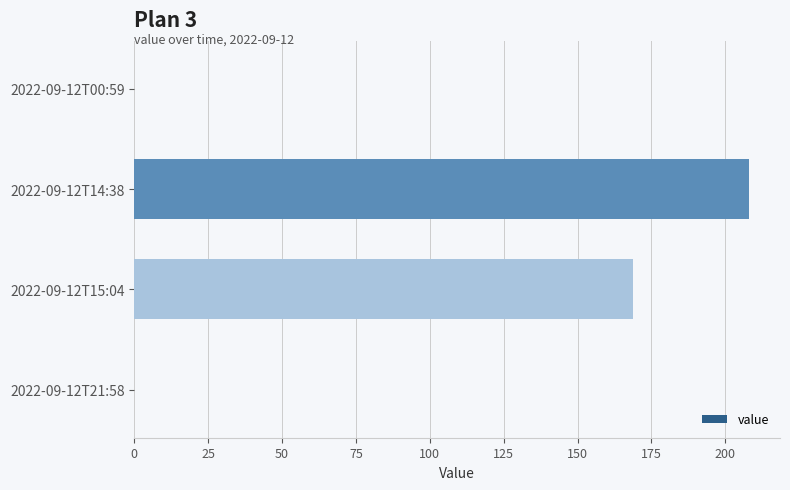

Where is the data nearest to the value 104?

2022-09-12T15:04